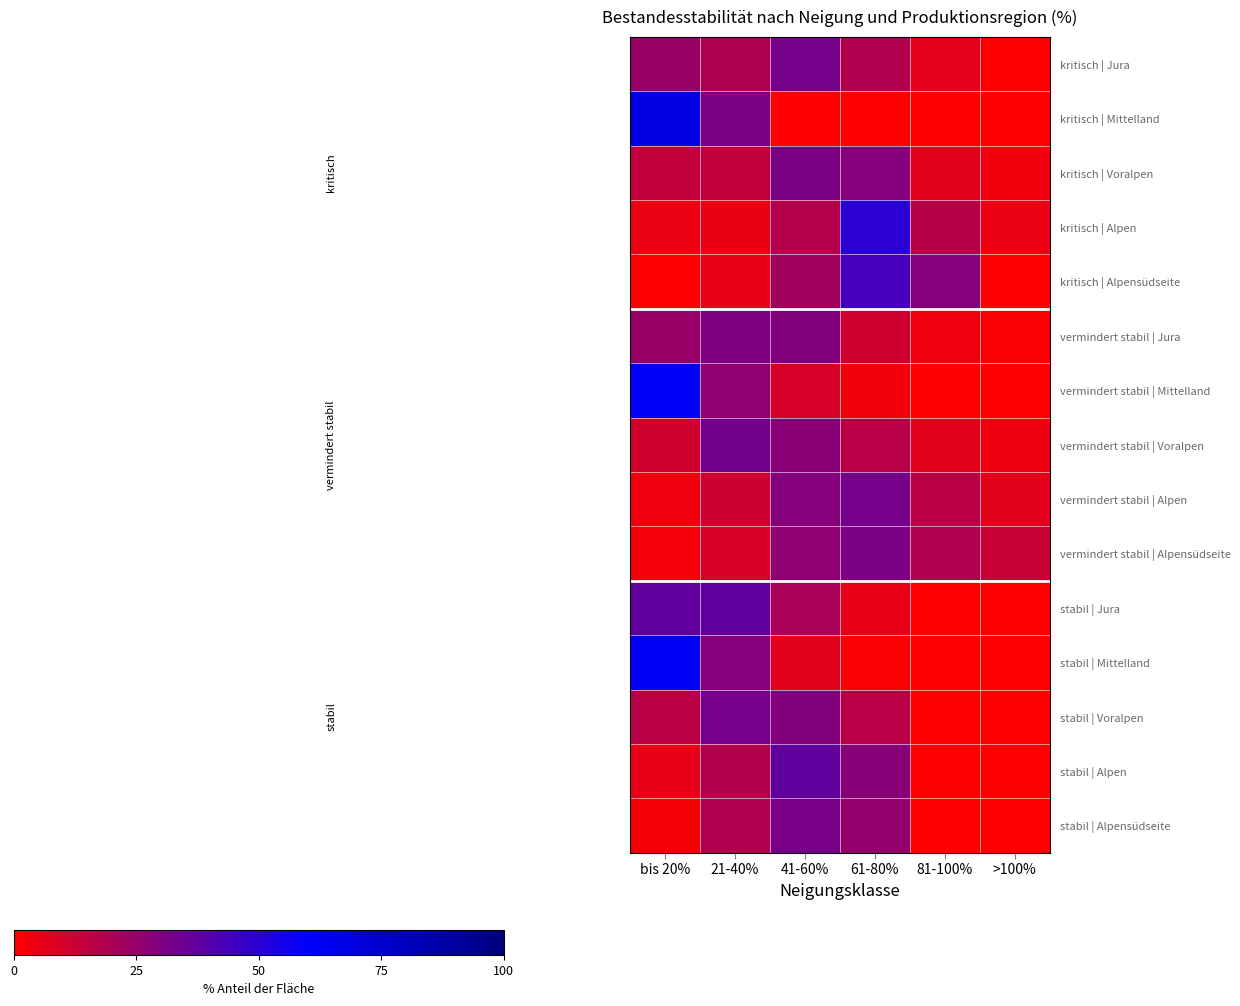

How many distinct data groups are displayed?

15